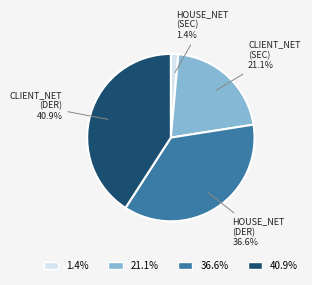

Approximately how many times larger is the value at CLIENT_NET (DER) compared to CLIENT_NET (SEC)?

1.9